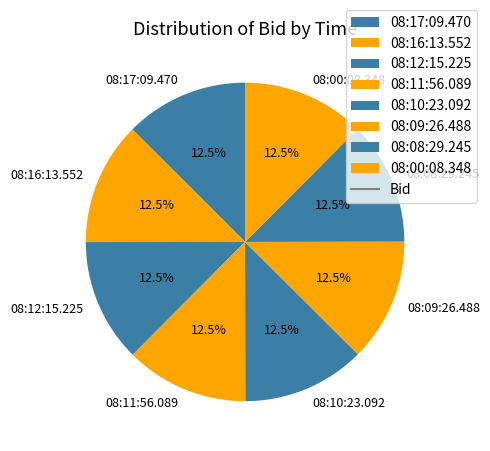

Is 08:08:29.245 the majority of the pie?

No